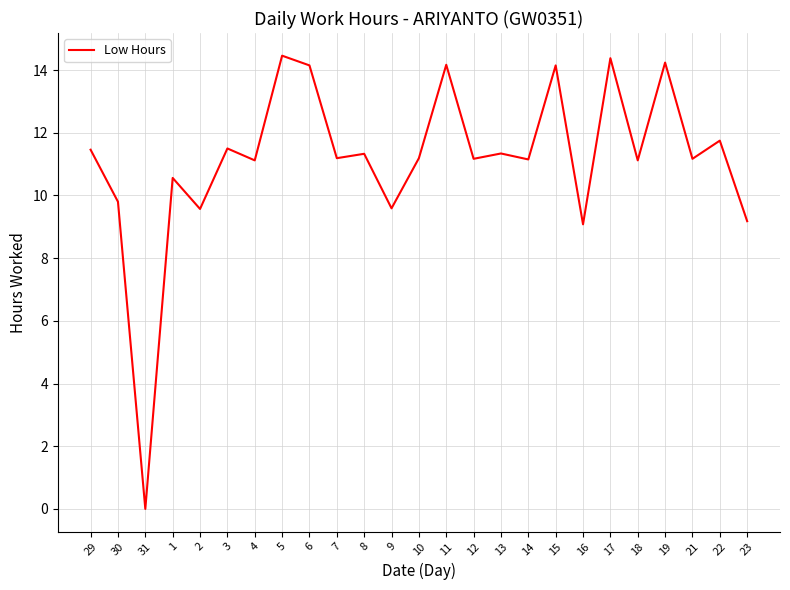

What is the difference between the second highest and minimum values?

14.4